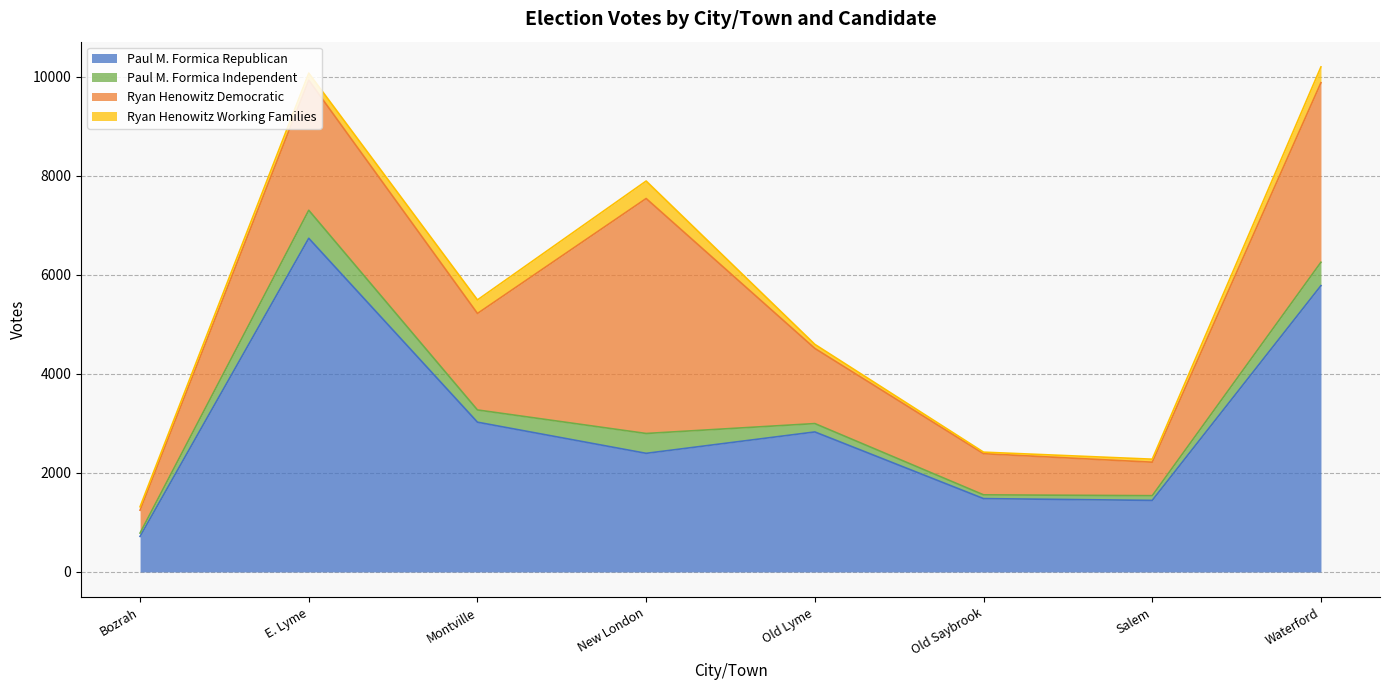

What are all the series names shown in the legend?

Paul M. Formica Republican, Paul M. Formica Independent, Ryan Henowitz Democratic, Ryan Henowitz Working Families